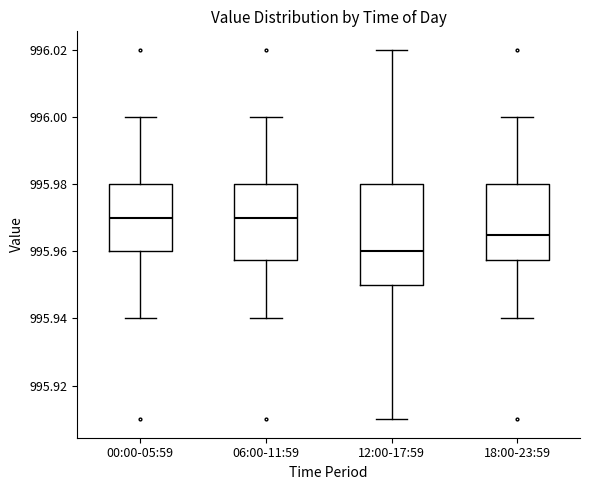

Reading left to right, transcribe this box plot: for each box, give where its median line is, the range the box spans, and where its two whiskers end, as read against the y-axis. The values are not printed on the chart, so give them approximately, as read against the axis.

00:00-05:59: median 995.970, box 995.960 to 995.980, whiskers 995.940 to 996.000
06:00-11:59: median 995.970, box 995.958 to 995.980, whiskers 995.940 to 996.000
12:00-17:59: median 995.960, box 995.950 to 995.980, whiskers 995.910 to 996.020
18:00-23:59: median 995.966, box 995.958 to 995.980, whiskers 995.940 to 996.000